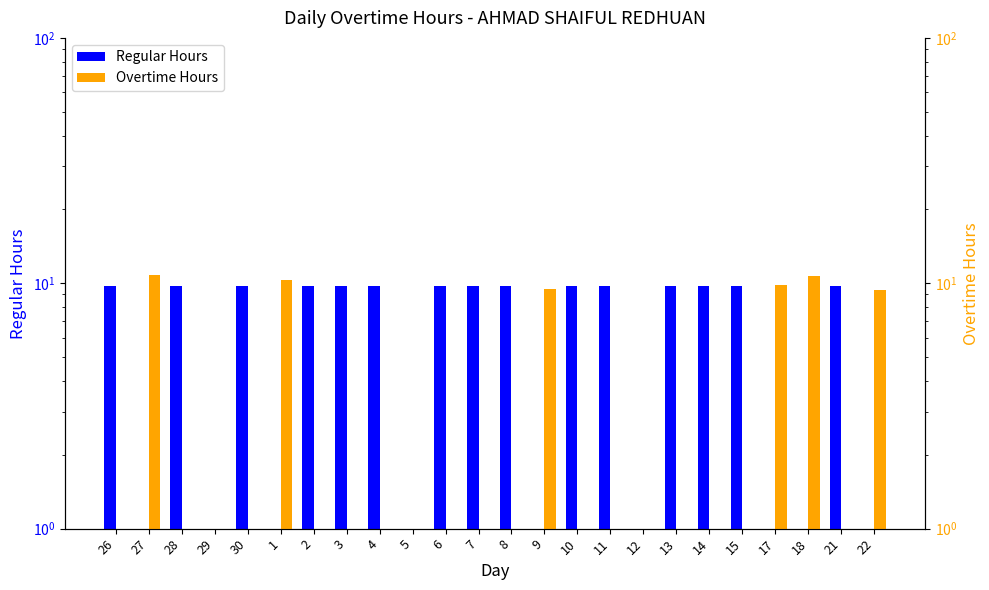

What is the minimum value shown in the chart?

0.1